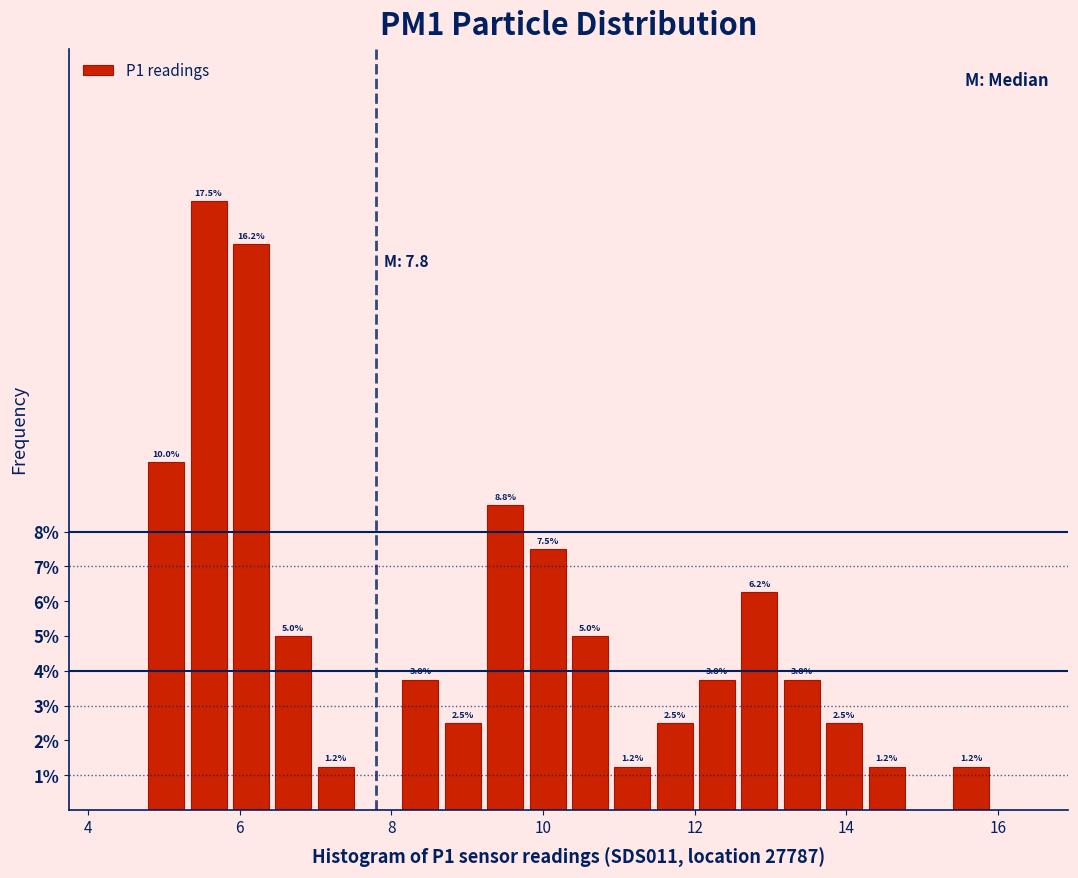

Read against the x-axis, roughly where is the centre of the tallest bar?

5.6